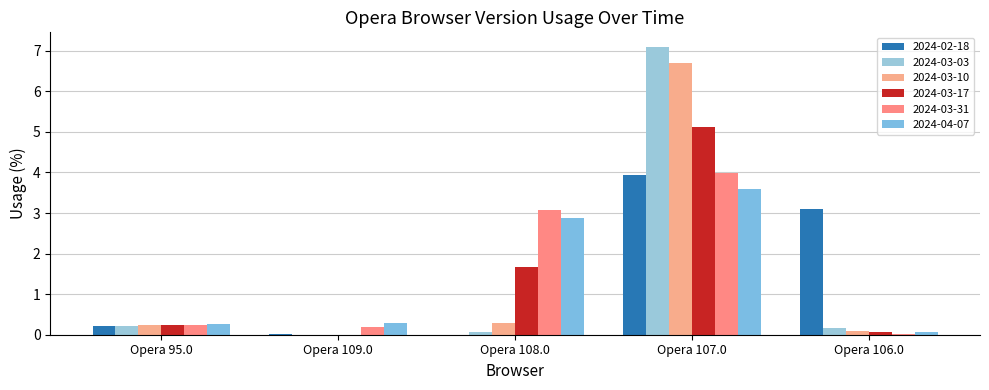

How many groups of bars are there?

5